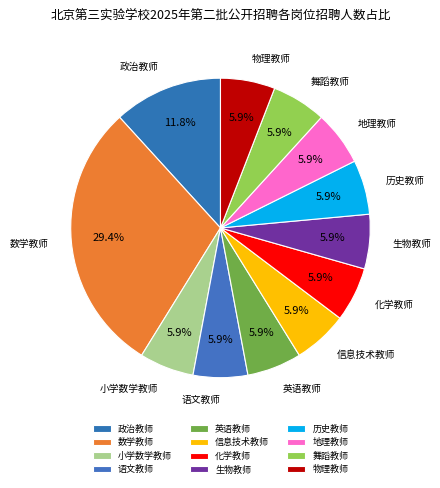

True or false: 语文教师 accounts for 6% of the total.

True